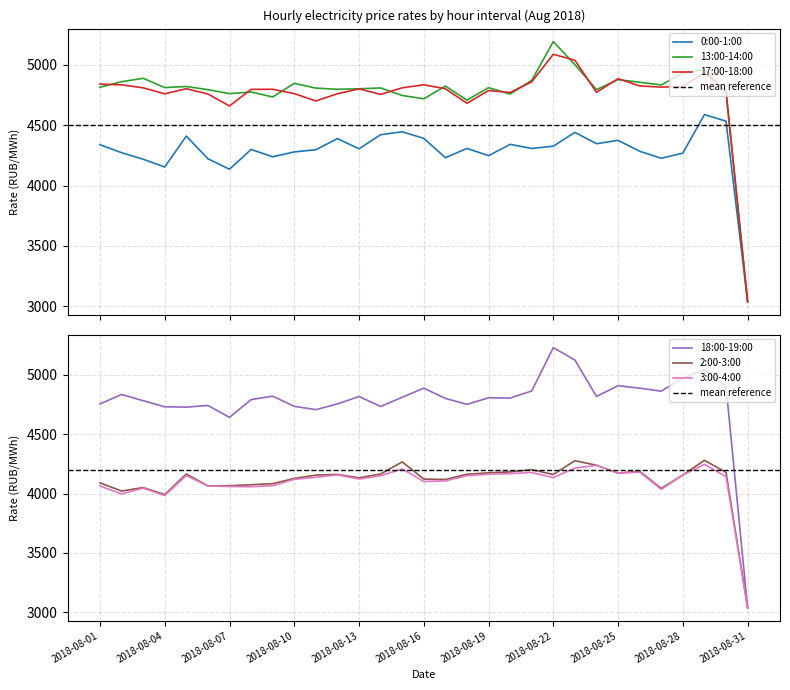

Reading left to right, what are all the values shown in this chart?

0:00-1:00: 4339.0	4273.2	4218.8	4154.6	4410.4	4222.7	4135.9	4299.6	4239.0	4279.3	4297.3	4389.6	4305.1	4421.9	4446.1	4391.5	4231.4	4308.2	4248.5	4342.0	4307.9	4326.8	4441.2	4347.4	4375.2	4285.0	4226.8	4269.5	4588.8	4533.9	3038.0
13:00-14:00: 4814.8	4861.1	4889.2	4812.5	4821.3	4795.2	4762.6	4775.8	4734.6	4847.7	4808.1	4798.3	4802.5	4809.3	4747.0	4719.4	4824.8	4708.5	4811.8	4758.9	4872.5	5193.3	5002.0	4795.7	4878.1	4856.4	4834.4	4932.9	4962.3	4769.2	3038.0
17:00-18:00: 4841.2	4835.0	4810.3	4760.8	4803.0	4759.3	4660.2	4797.8	4798.2	4762.6	4701.6	4761.4	4801.7	4756.1	4810.3	4835.6	4802.6	4682.3	4788.0	4771.8	4860.2	5088.2	5038.9	4773.3	4886.3	4826.0	4816.1	4821.9	4933.6	4787.4	3038.0
18:00-19:00: 4754.7	4834.3	4781.9	4730.9	4727.7	4741.6	4641.6	4791.2	4820.0	4734.6	4706.6	4754.4	4817.3	4733.2	4810.9	4887.3	4801.3	4750.9	4806.6	4804.0	4863.9	5229.0	5124.4	4818.0	4908.2	4887.3	4862.1	4972.7	5042.1	4905.0	3038.0
2:00-3:00: 4090.0	4020.9	4050.0	3991.3	4164.4	4064.3	4065.8	4074.1	4083.1	4127.0	4155.1	4161.2	4131.8	4164.5	4266.2	4121.9	4118.3	4162.7	4174.6	4182.0	4201.0	4160.3	4276.4	4238.3	4171.6	4187.1	4042.7	4155.8	4280.1	4177.8	3038.0
3:00-4:00: 4063.2	3996.7	4044.9	3983.1	4151.8	4062.9	4059.0	4057.1	4066.1	4119.1	4137.2	4157.3	4121.7	4149.8	4207.6	4101.3	4106.8	4150.1	4162.8	4167.4	4176.9	4134.4	4214.4	4237.4	4171.7	4180.6	4035.0	4155.1	4245.9	4142.6	3038.0